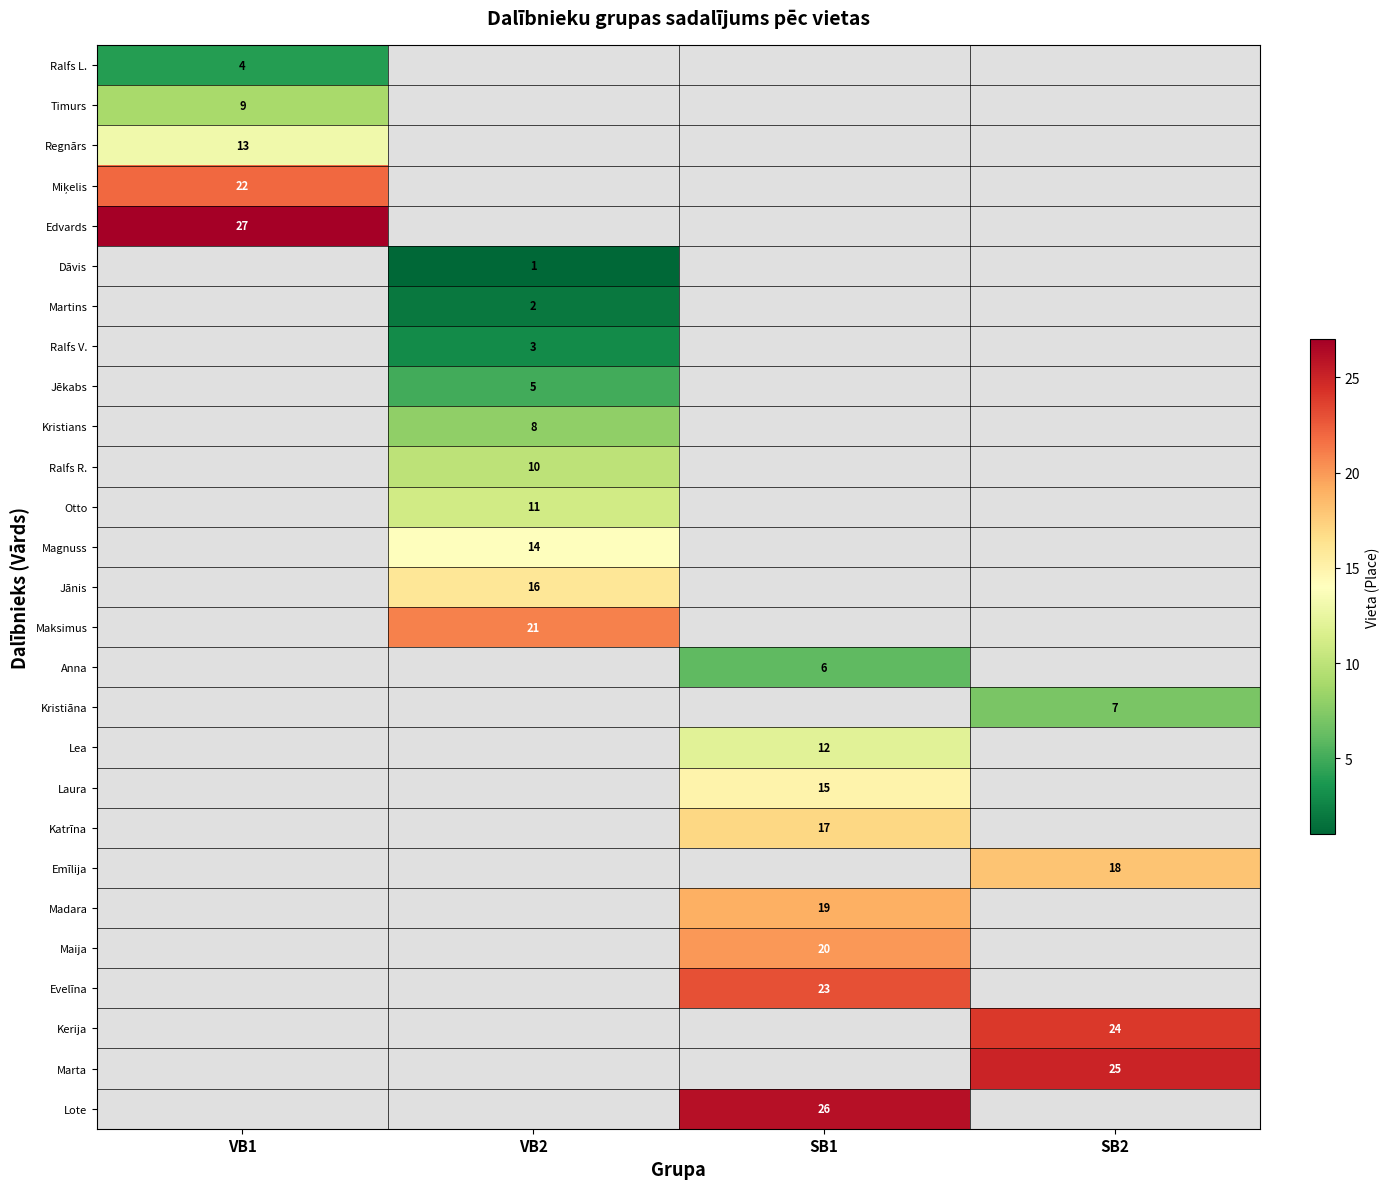

Is it true that Regnārs equals 13 at VB1?

True